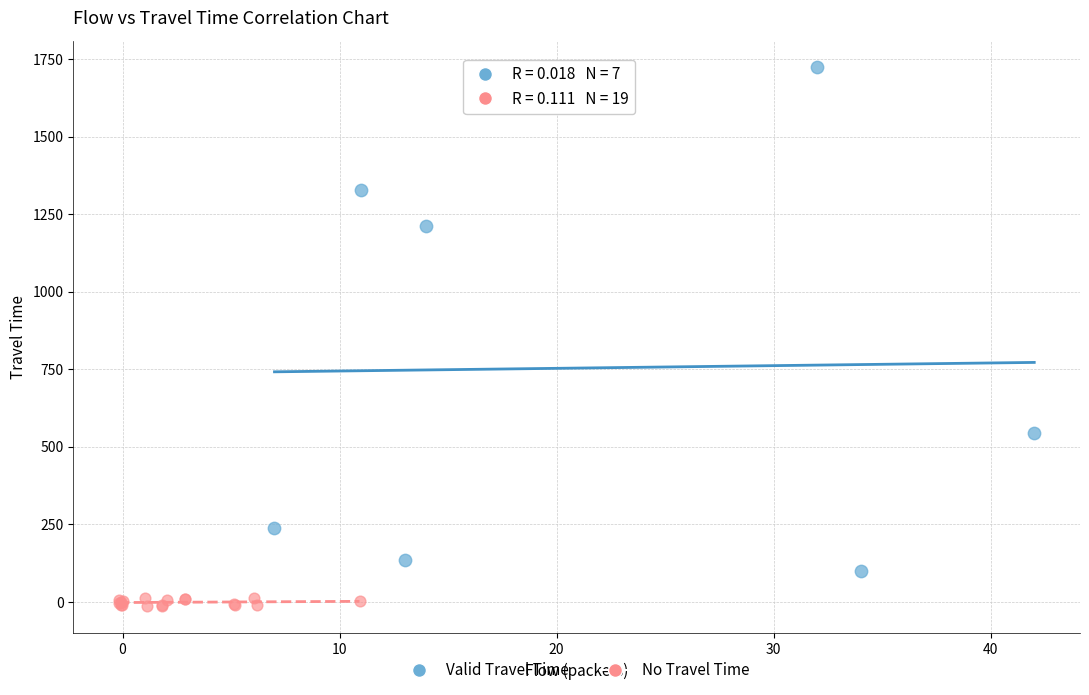

Which series contains the highest Y value?

Valid Travel Time